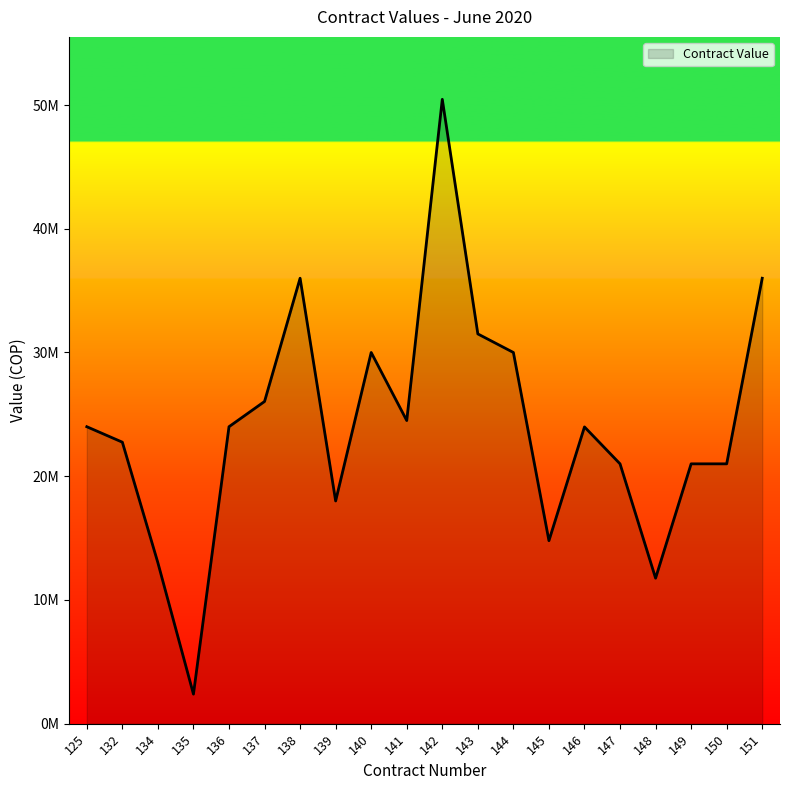

Which label corresponds to the smallest value in the chart?

135